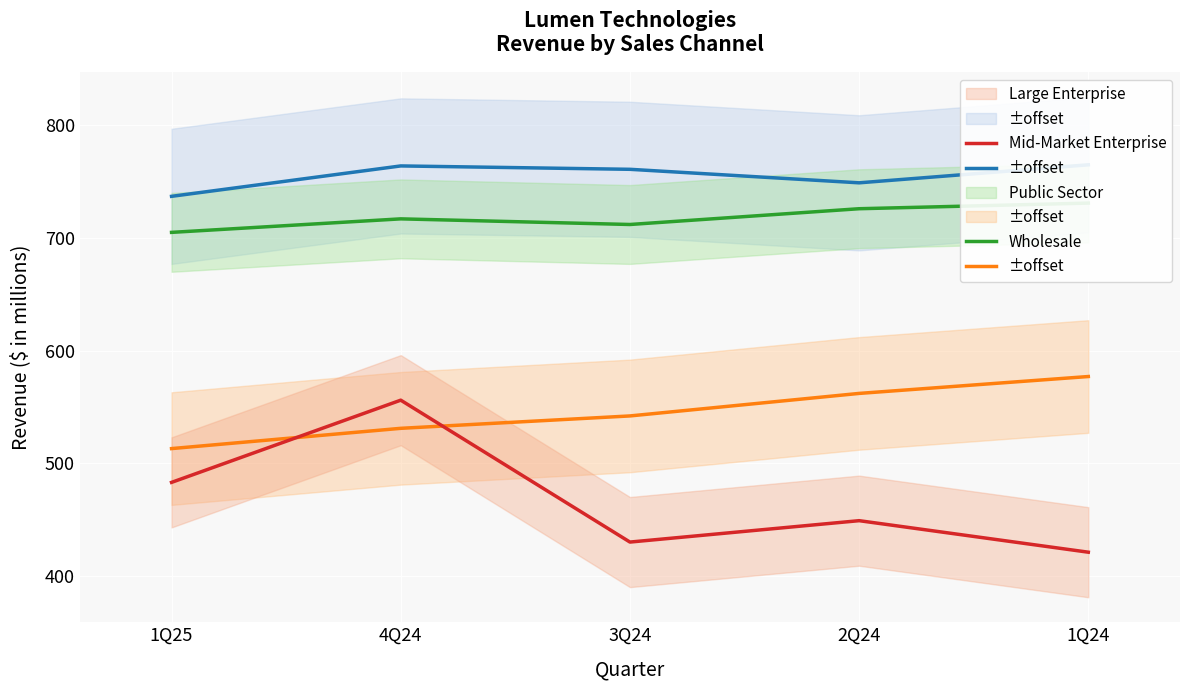

True or false: Wholesale and Mid-Market Enterprise intersect in this chart.

False